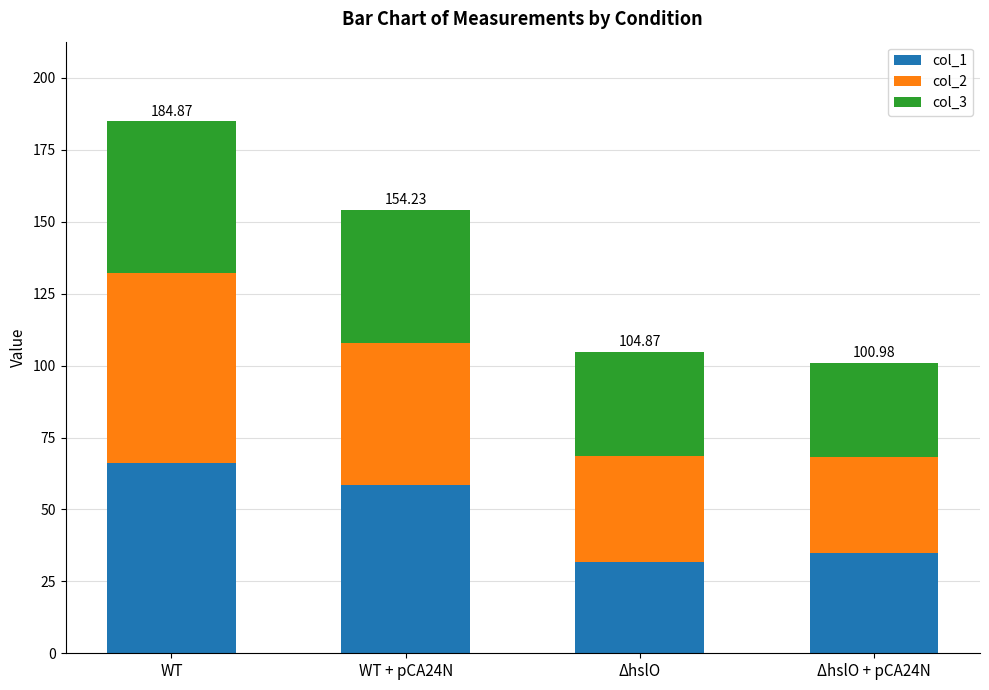

What is the difference between the second highest and minimum values in the col_1 series?

27.0